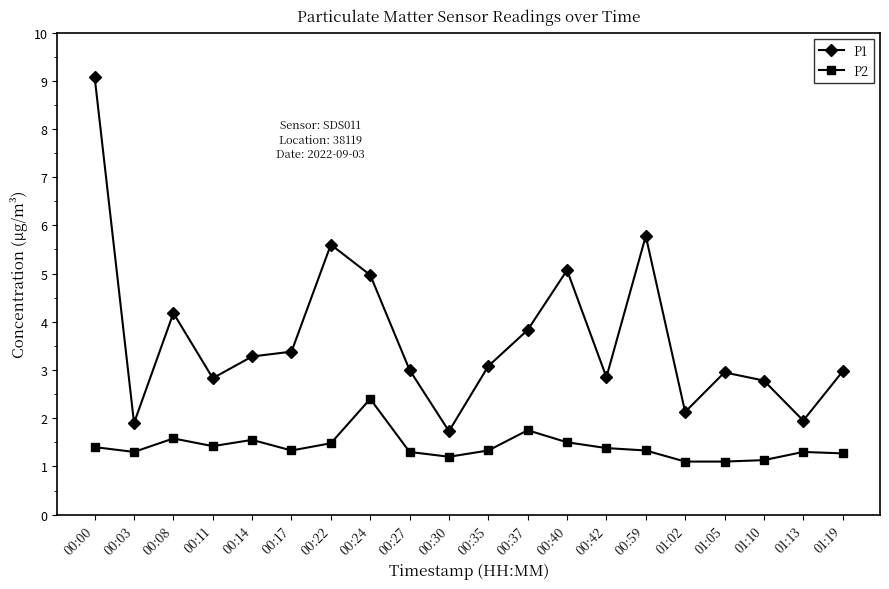

True or false: P2 has a value of 1.3 at 01:13.

True